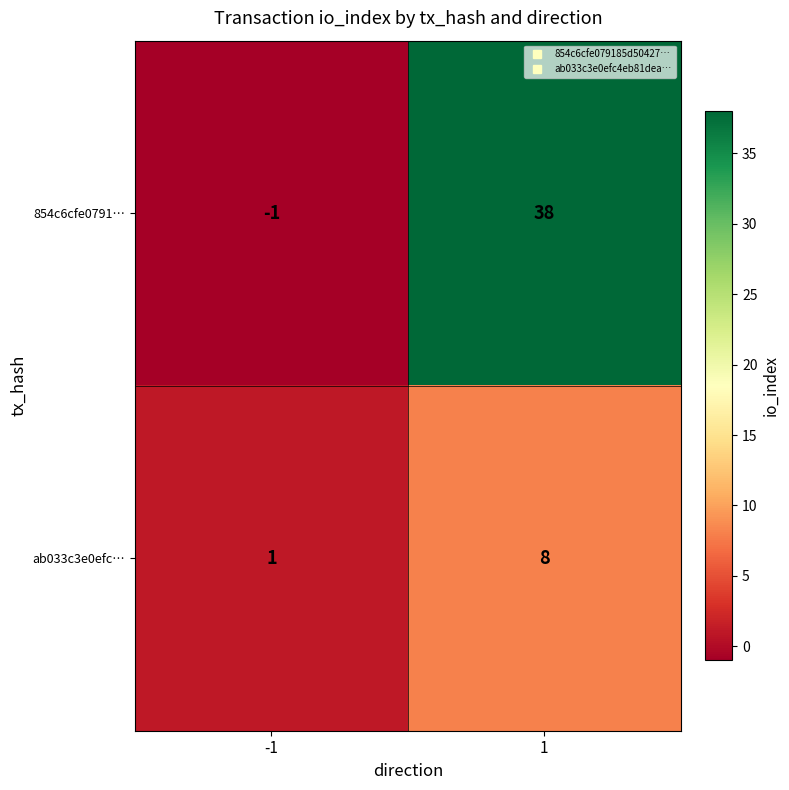

At which category is the sum across all series the highest?

1